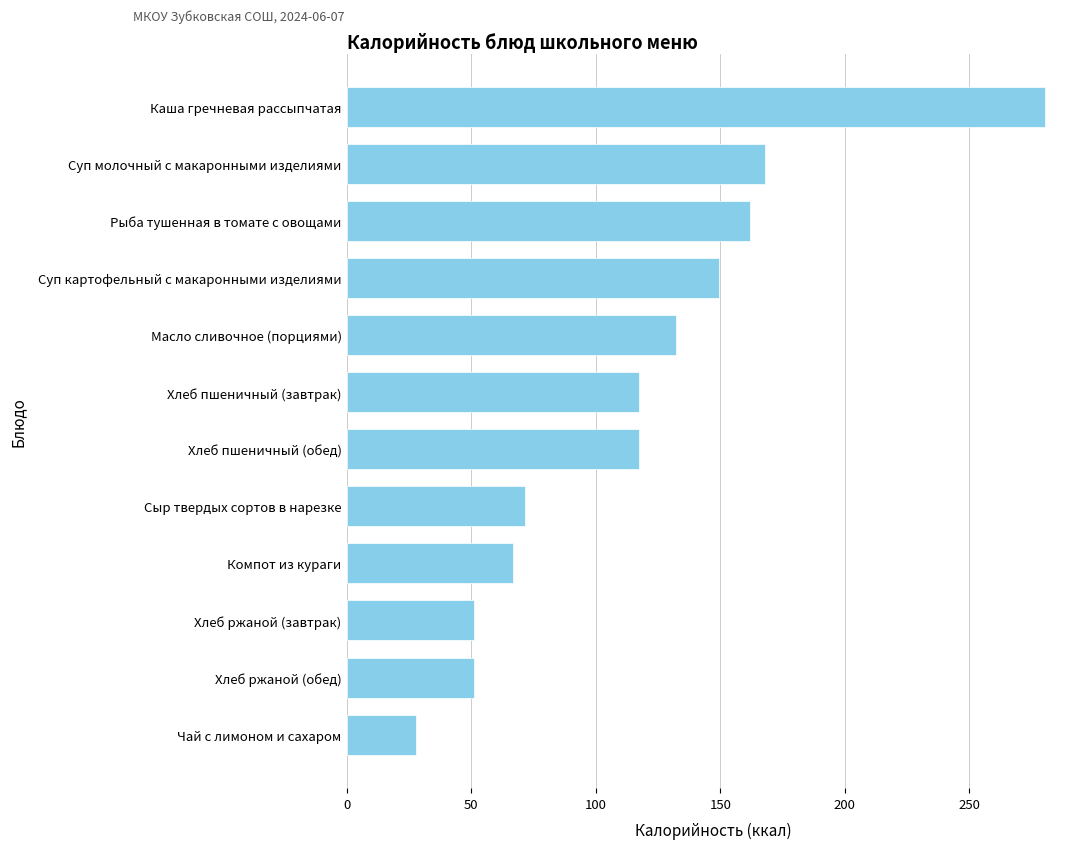

Reading top to bottom, what are all the values shown in this chart?

Каша гречневая рассыпчатая=280.4	Суп молочный с макаронными изделиями=167.8	Рыба тушенная в томате с овощами=162.0	Суп картофельный с макаронными изделиями=149.5	Масло сливочное (порциями)=132.2	Хлеб пшеничный (завтрак)=117.2	Хлеб пшеничный (обед)=117.2	Сыр твердых сортов в нарезке=71.7	Компот из кураги=66.9	Хлеб ржаной (завтрак)=51.2	Хлеб ржаной (обед)=51.2	Чай с лимоном и сахаром=27.9